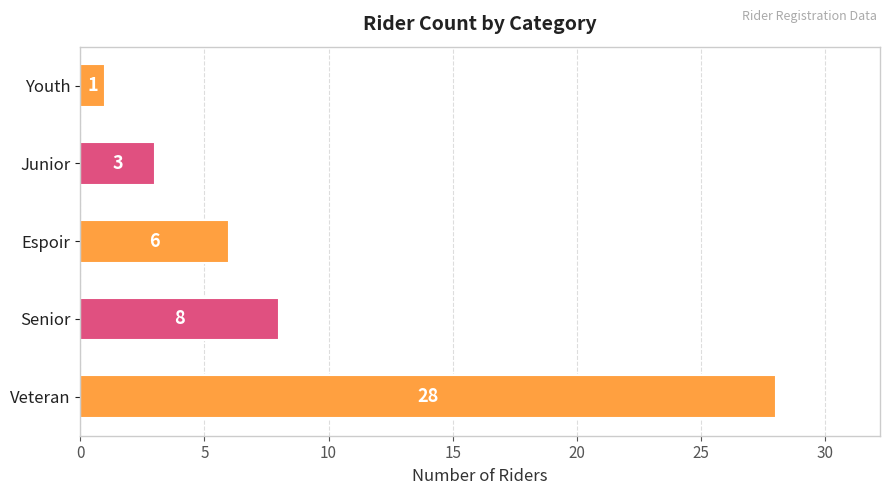

How many data points does each series have?

5